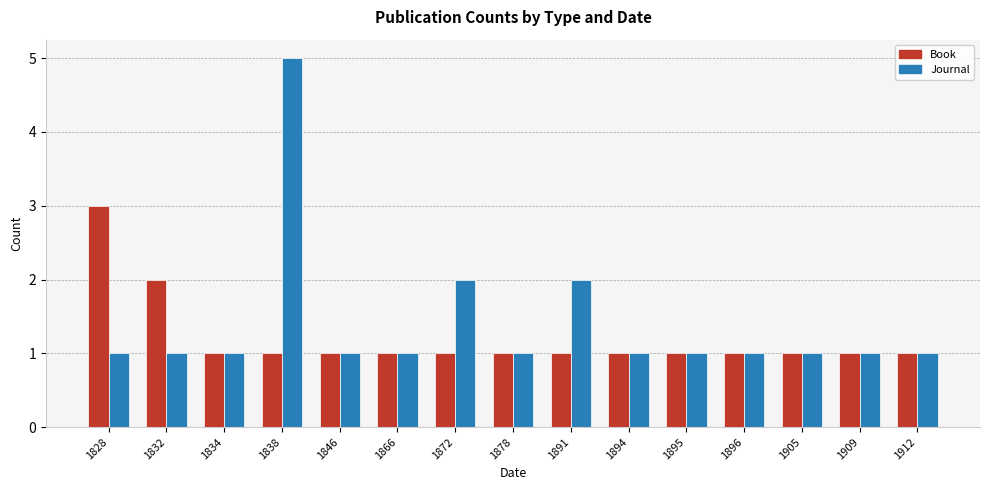

True or false: Journal has a value of 0 at 1896.

False